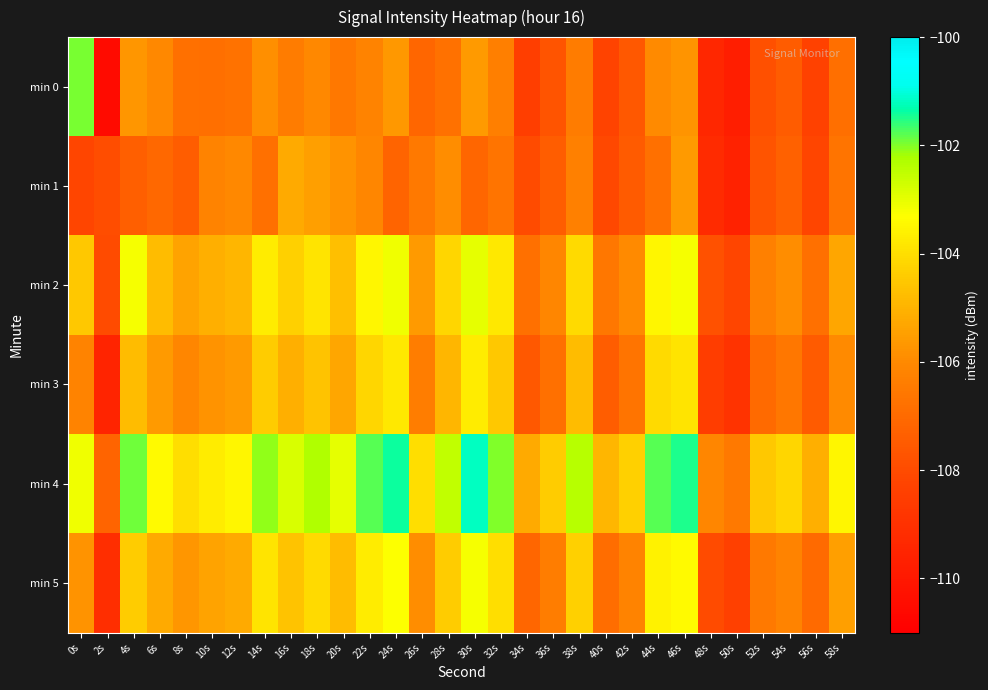

Which series has the widest spread of values?

min 0